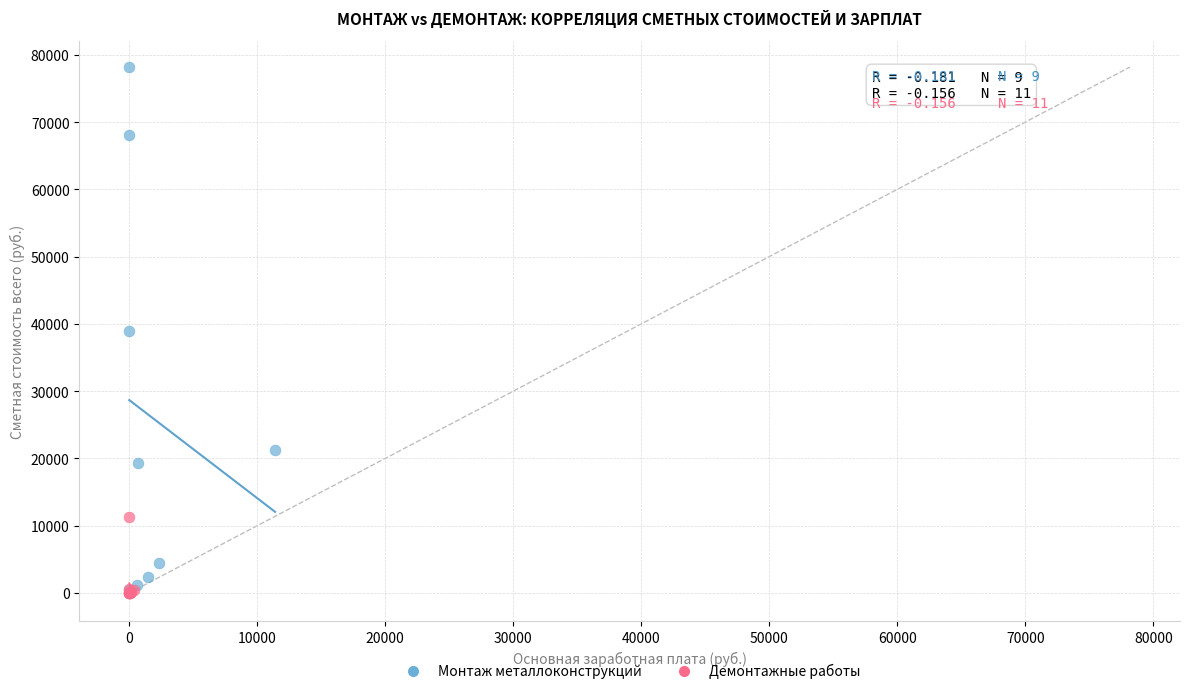

Which series has the largest Y range (max minus min)?

Монтаж металлоконструкций